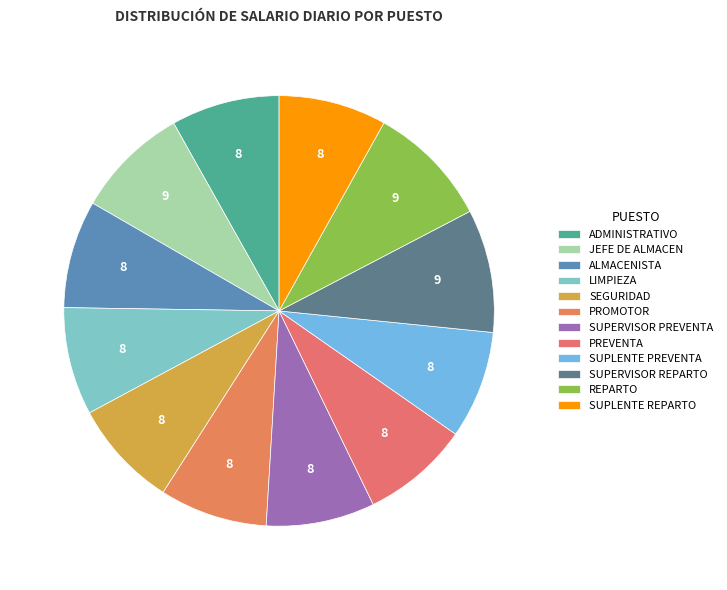

Which slice is the smallest?

ALMACENISTA